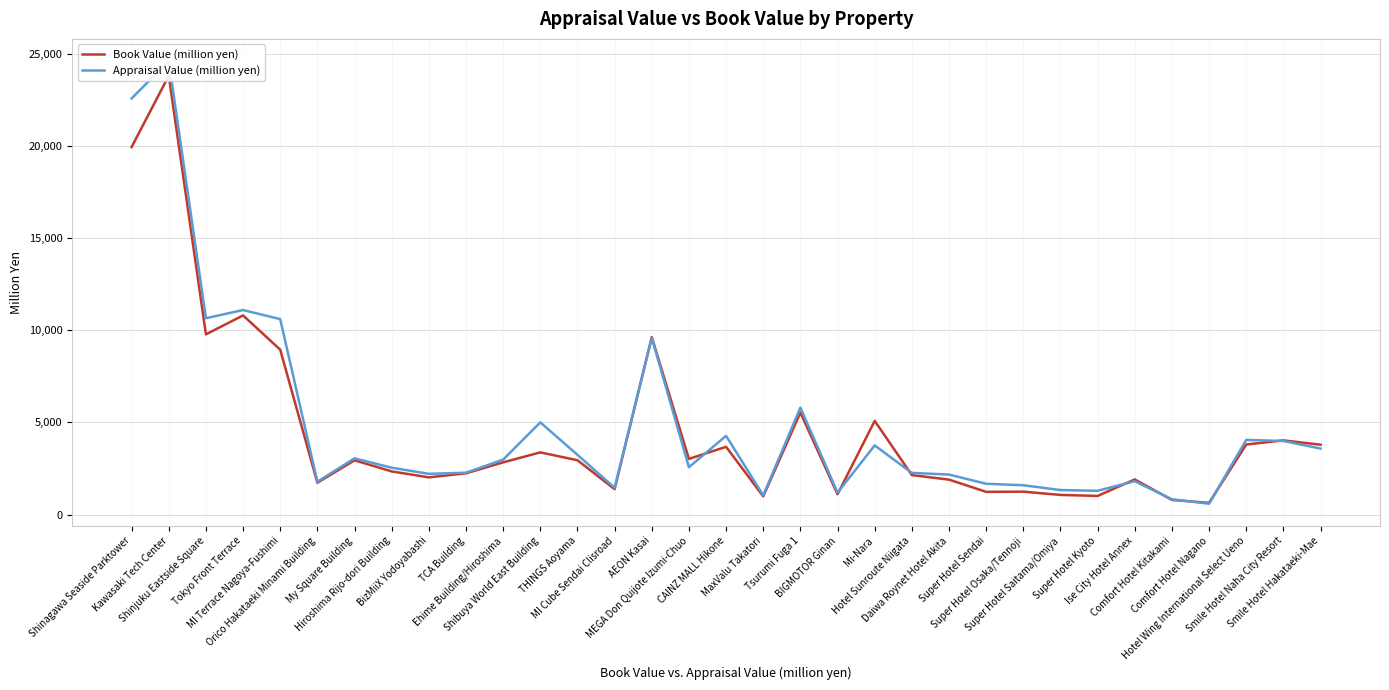

What is the value of the Appraisal Value (million yen) point at the 6th from the left?

1780